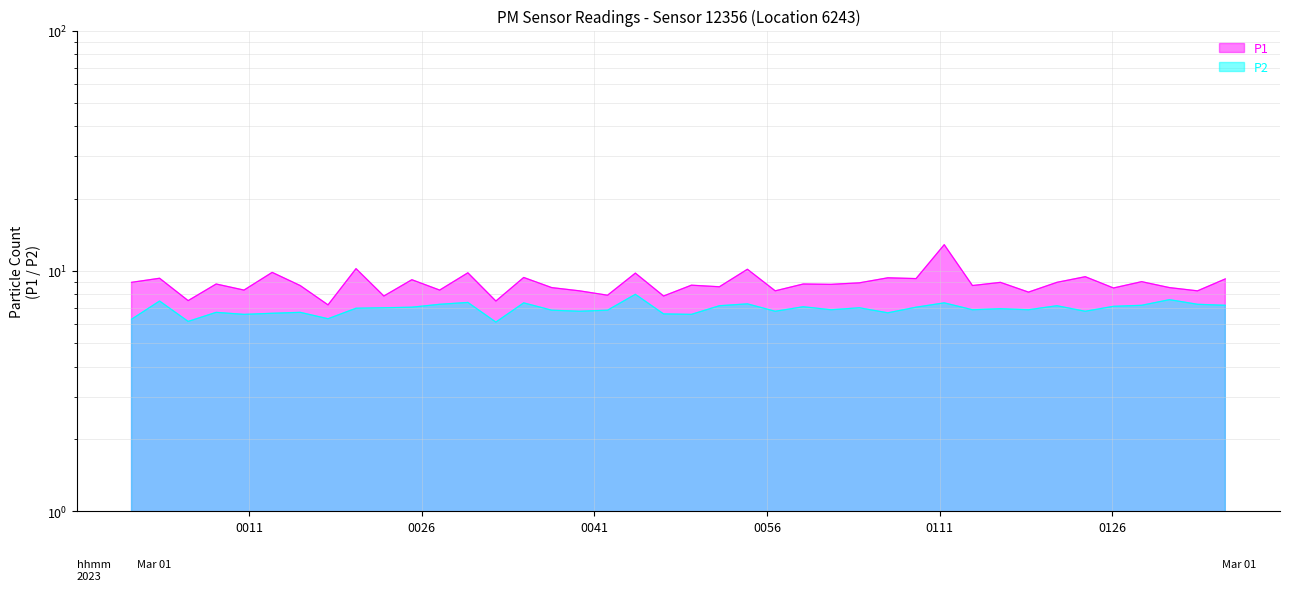

What position from the left is 2023-03-01T00:05:43?

3